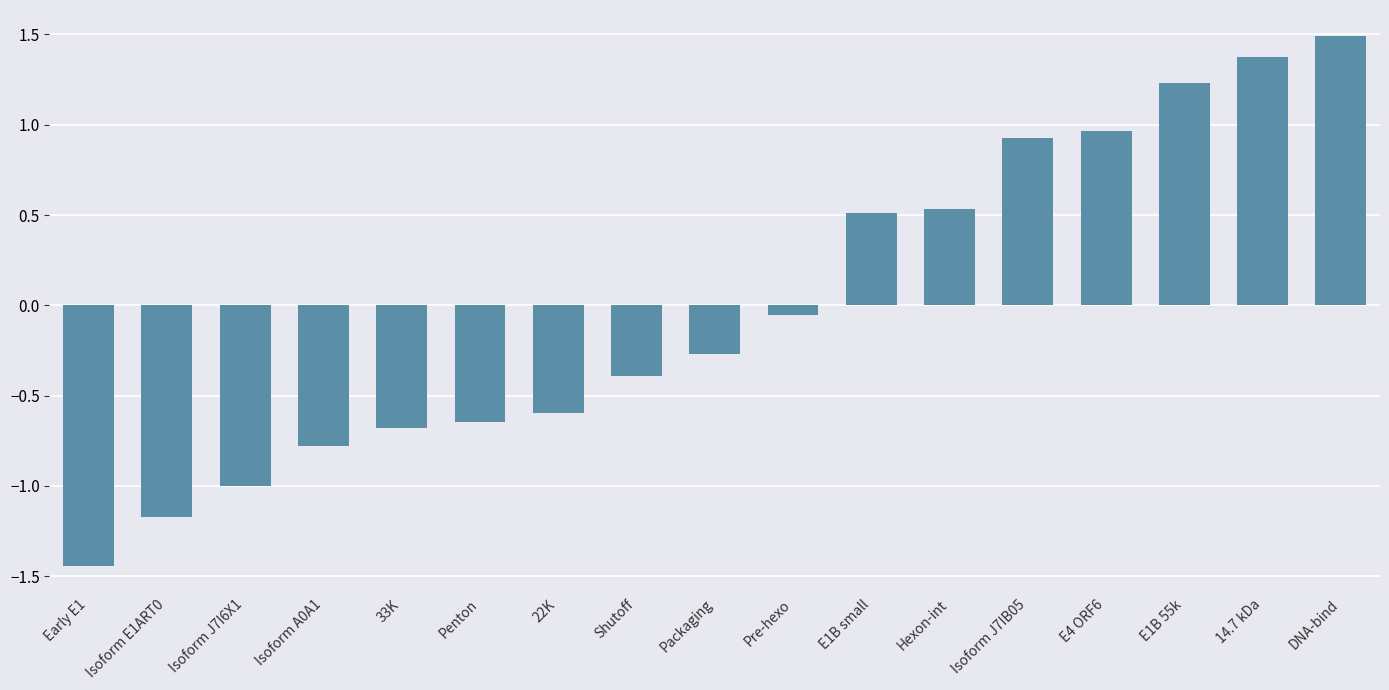

Which label corresponds to the largest value in the chart?

DNA-bind